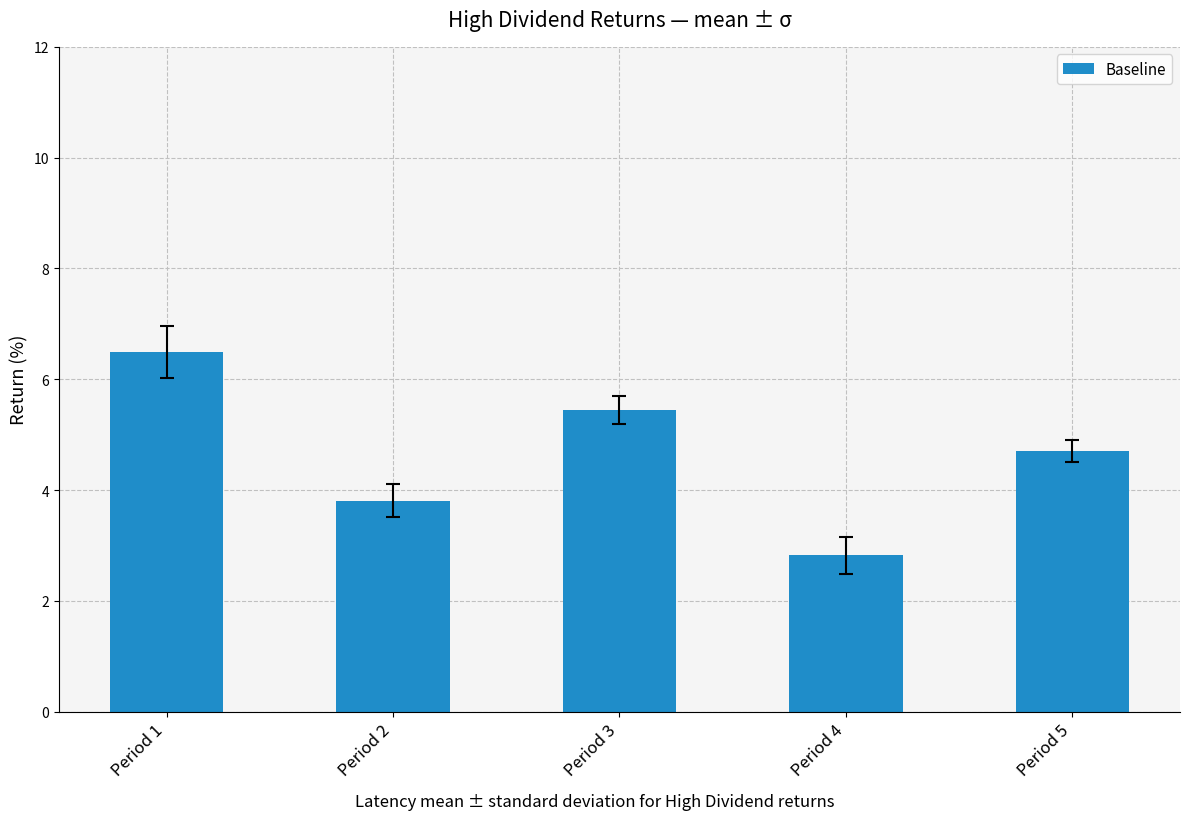

At which label is the value closest to 4?

Period 2